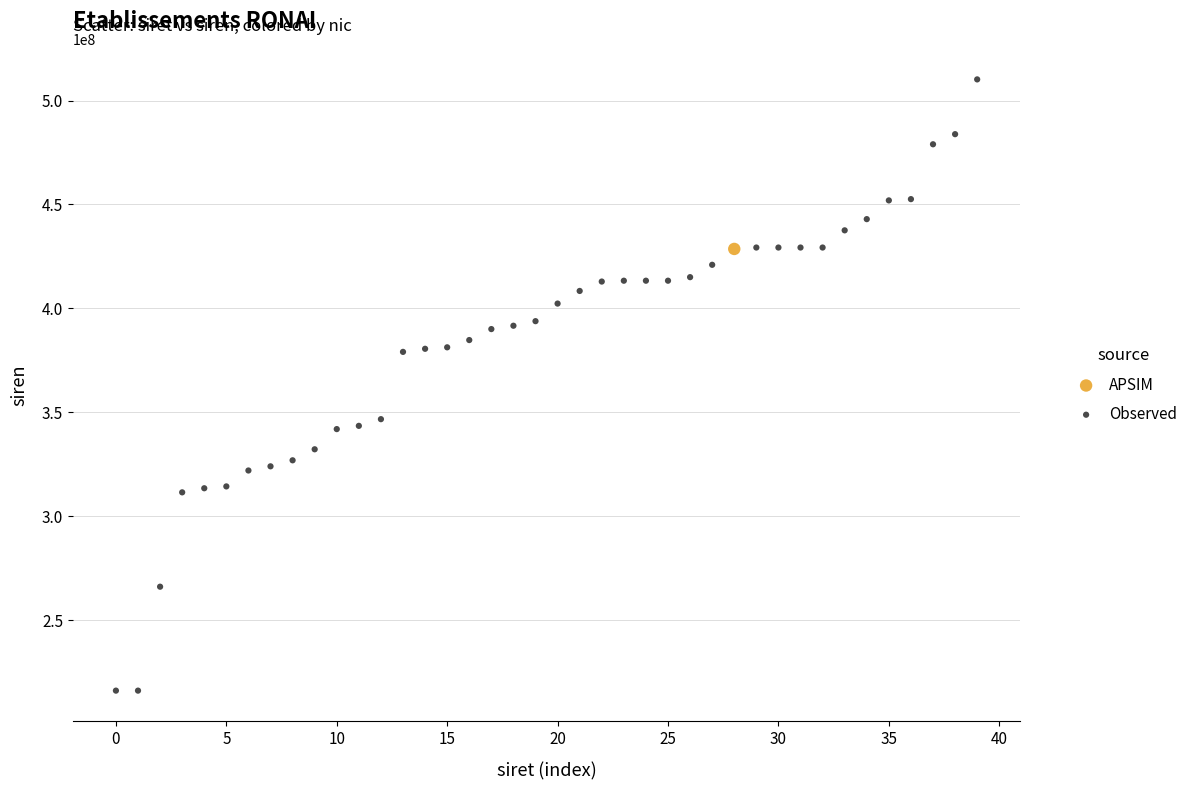

What are all the series names shown in the legend?

APSIM, Observed